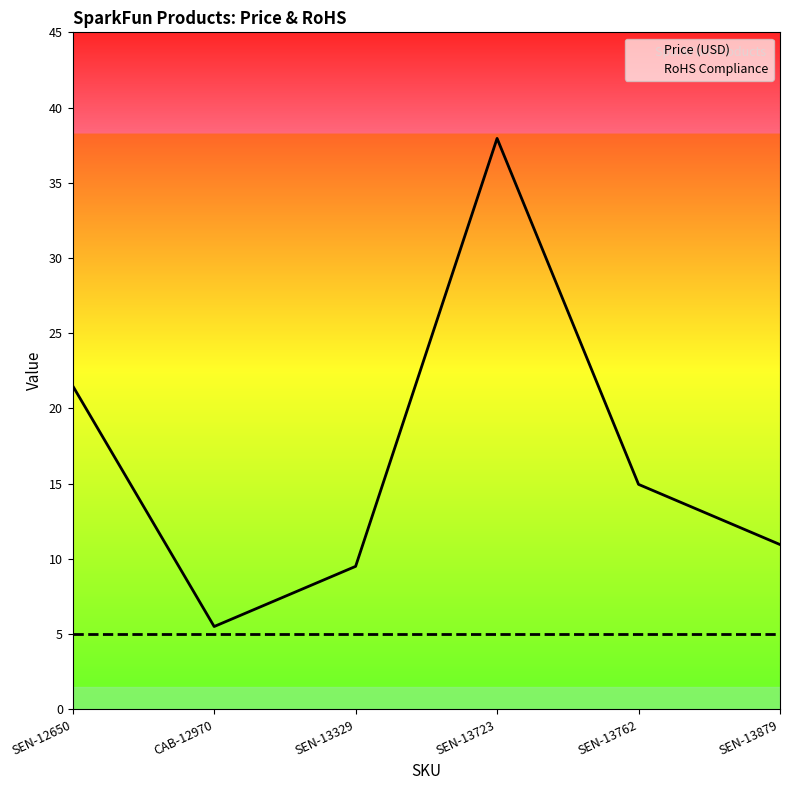

What is the value of the RoHS Compliance point at the 2nd from the left?

5.0